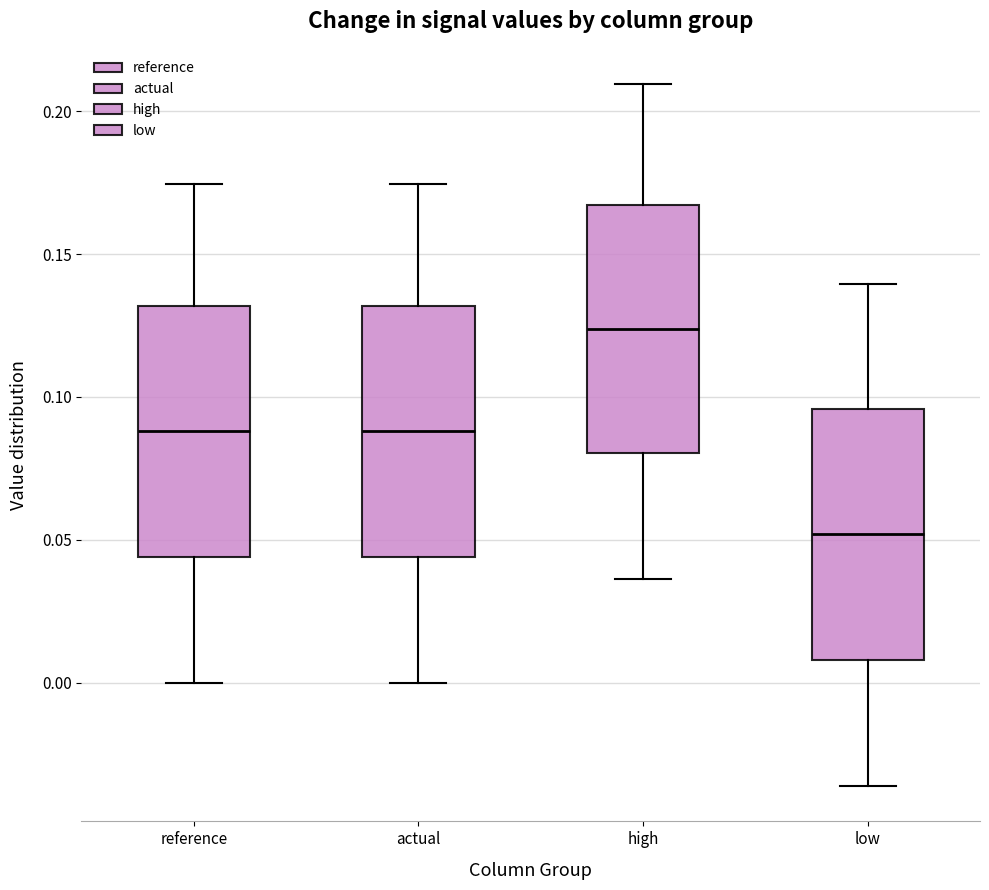

Which box's median line is the highest?

high